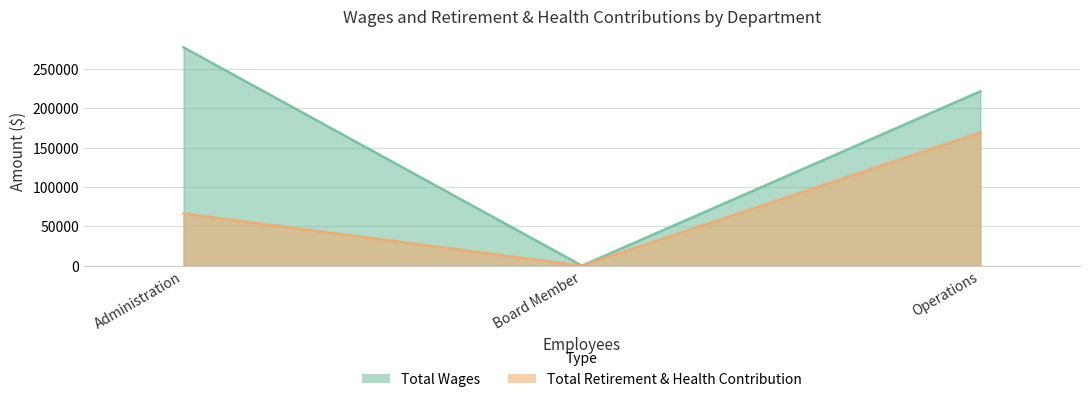

At which label does Total Retirement & Health Contribution reach its minimum?

Board Member